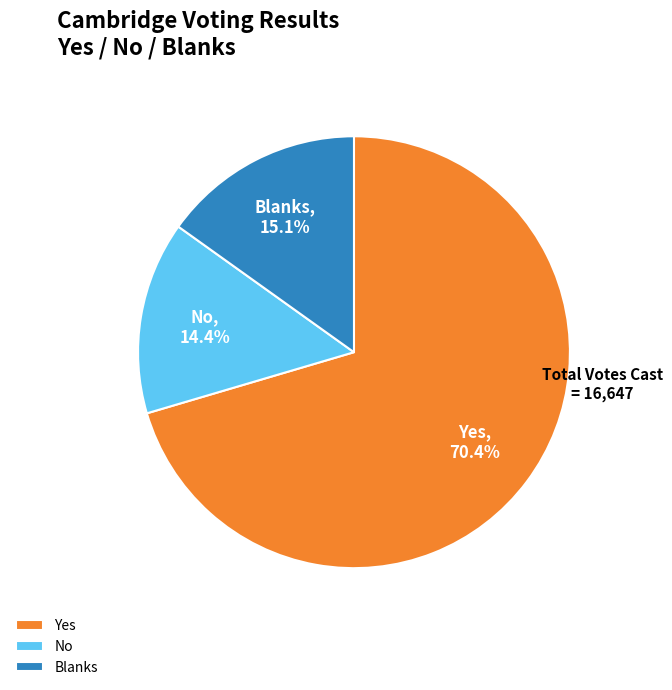

Is the sum of No and Blanks greater than half?

No